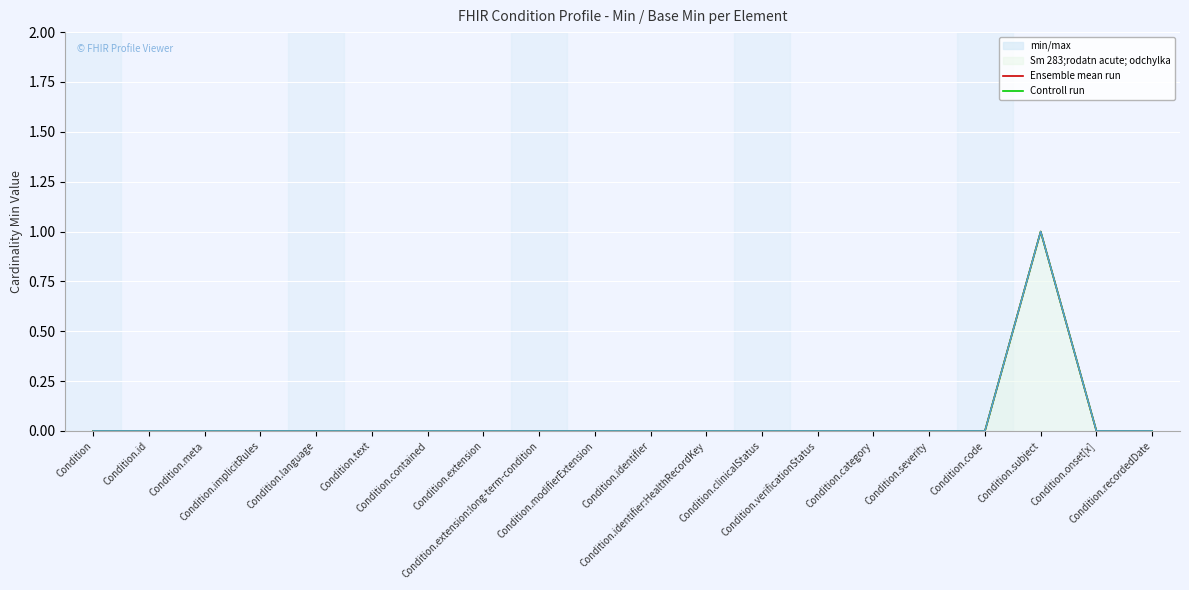

Where is the first local maximum for Ensemble mean run?

Condition.subject